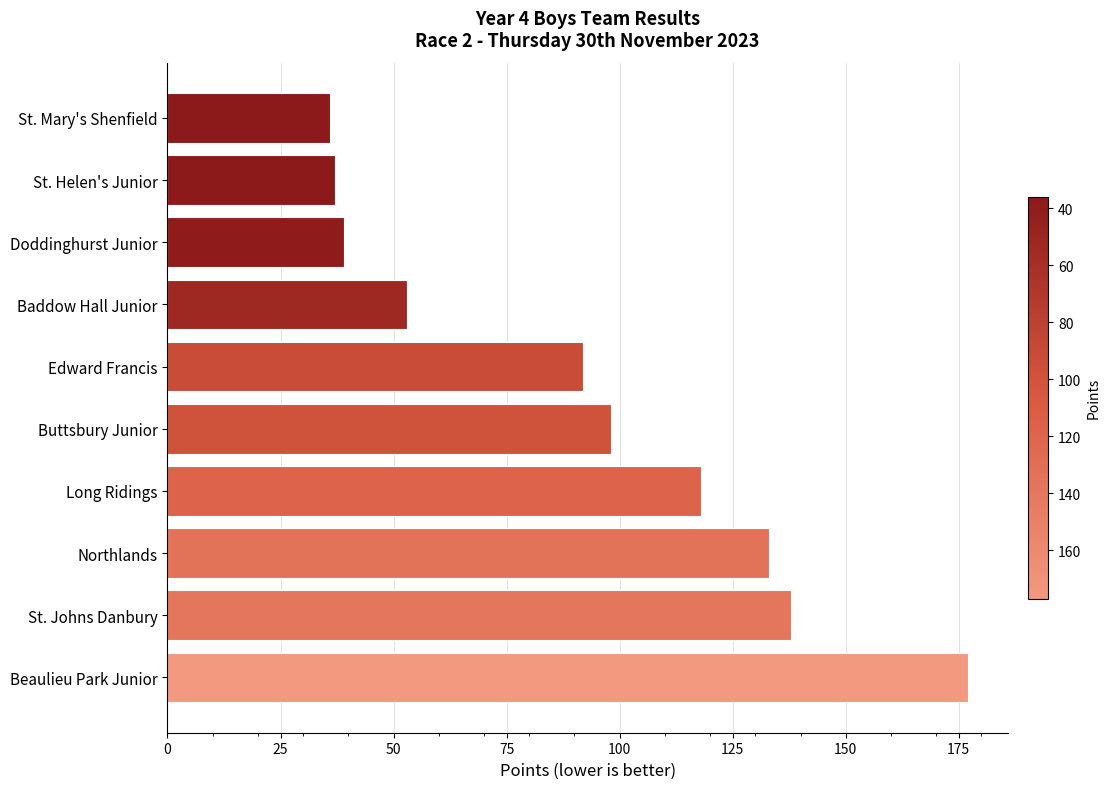

The value at Beaulieu Park Junior is 177. True or false?

True